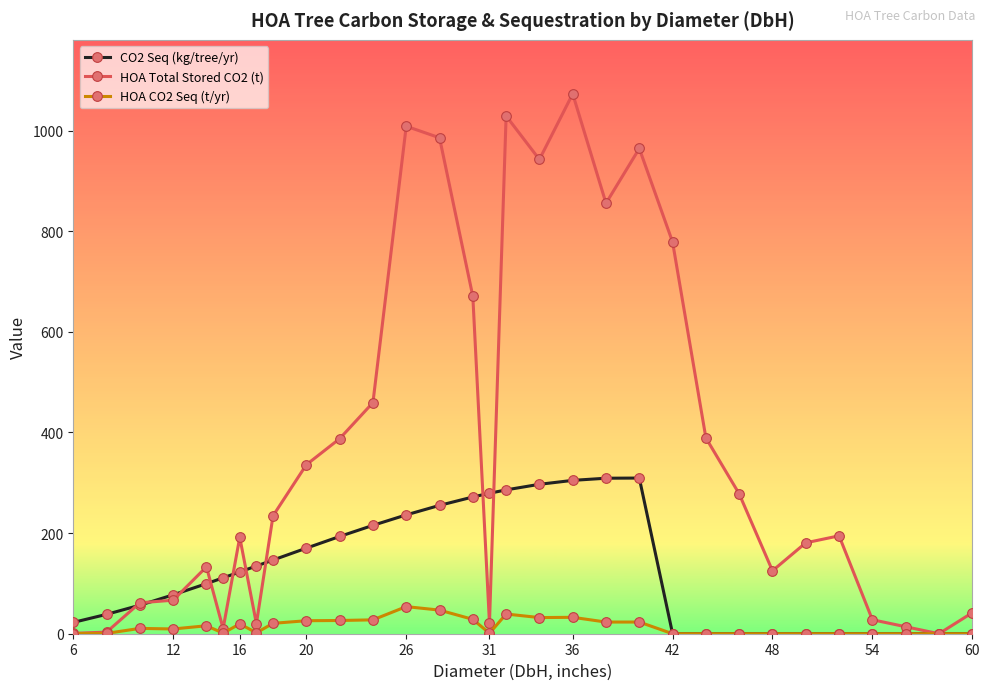

Rank the series by their average value, from lowest to highest.

HOA CO2 Seq (t/yr), CO2 Seq (kg/tree/yr), HOA Total Stored CO2 (t)